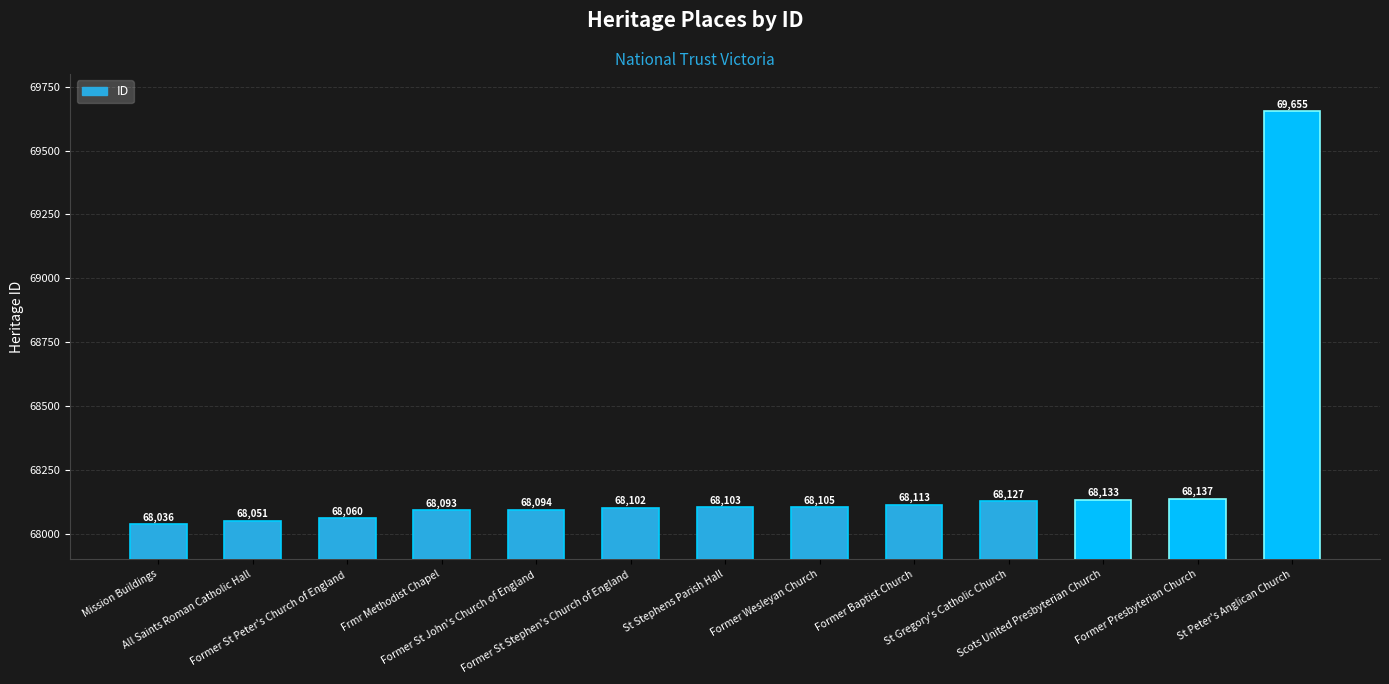

At which label is the value closest to 68845?

Former Presbyterian Church